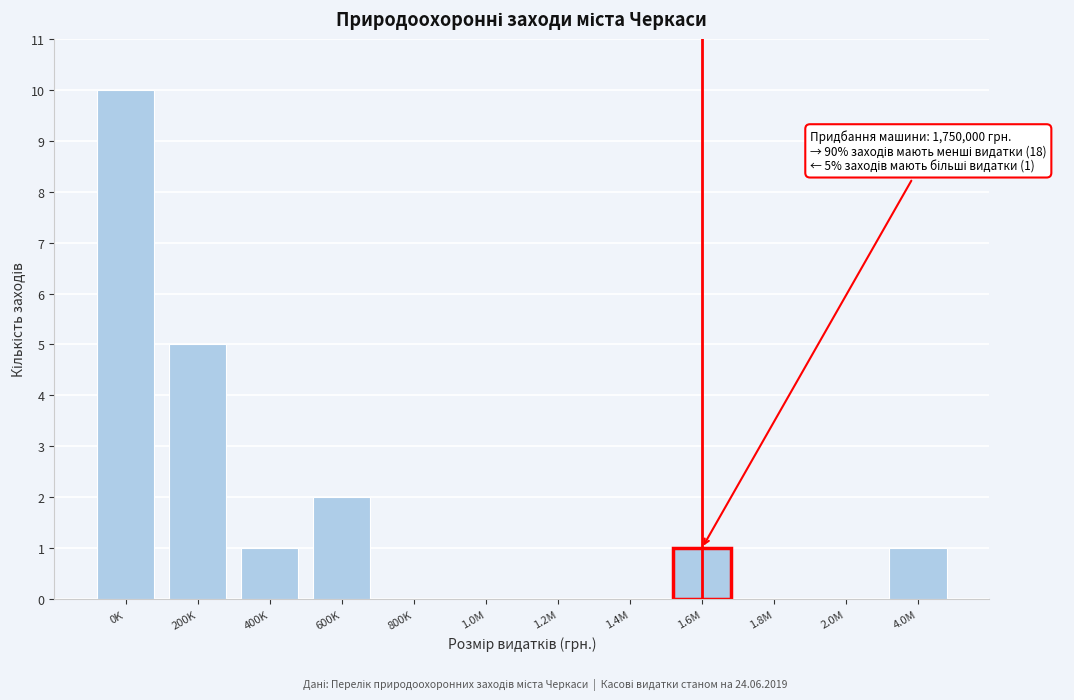

Reading right to left, transcribe all the data shown in this chart.

4.0M=1	2.0M=0	1.8M=0	1.6M=1	1.4M=0	1.2M=0	1.0M=0	800K=0	600K=2	400K=1	200K=5	0K=10